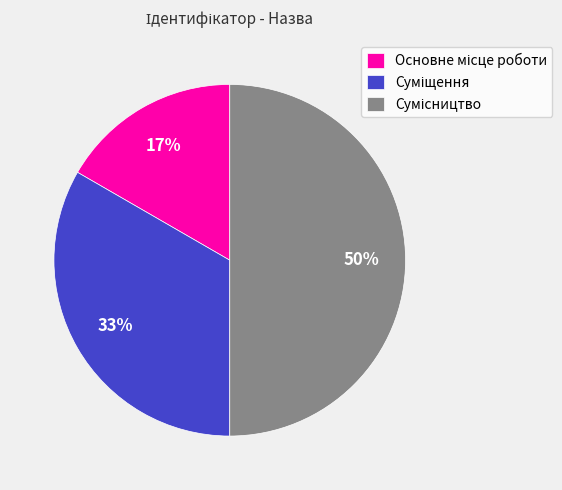

To the nearest percent, what is the average slice percentage?

33%